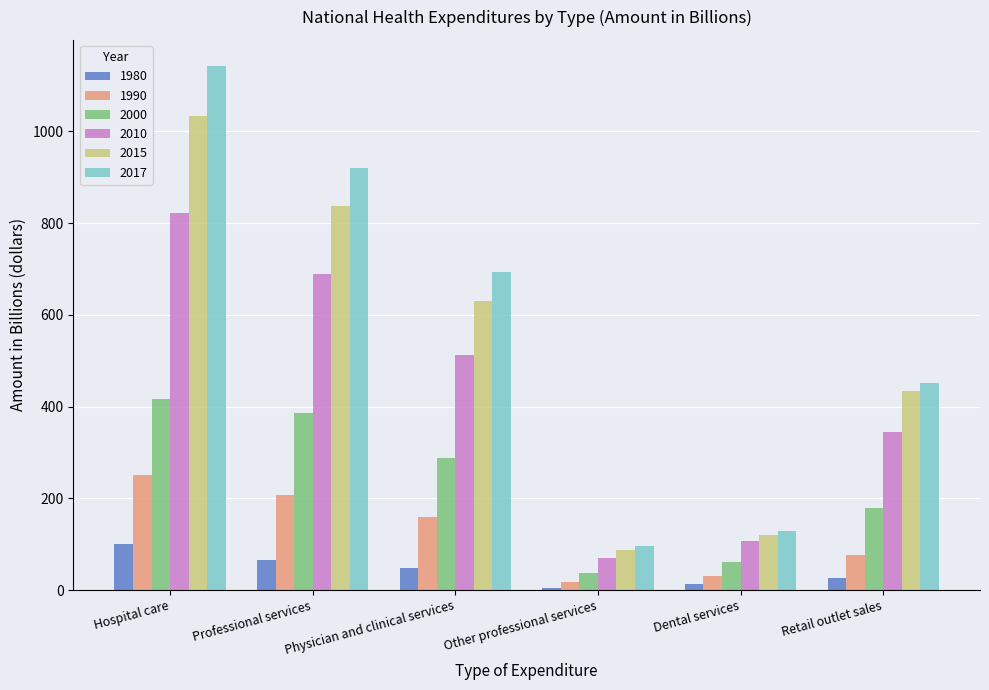

Is the value of 2017 at Professional services greater than the value of 2010 at Other professional services?

Yes